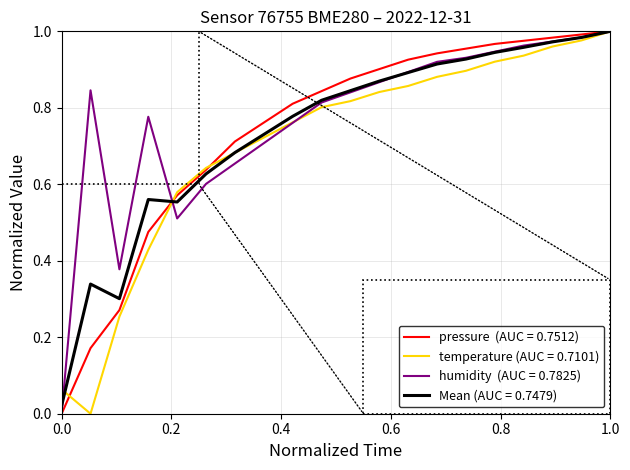

Is this an area chart (filled region under the line)?

No